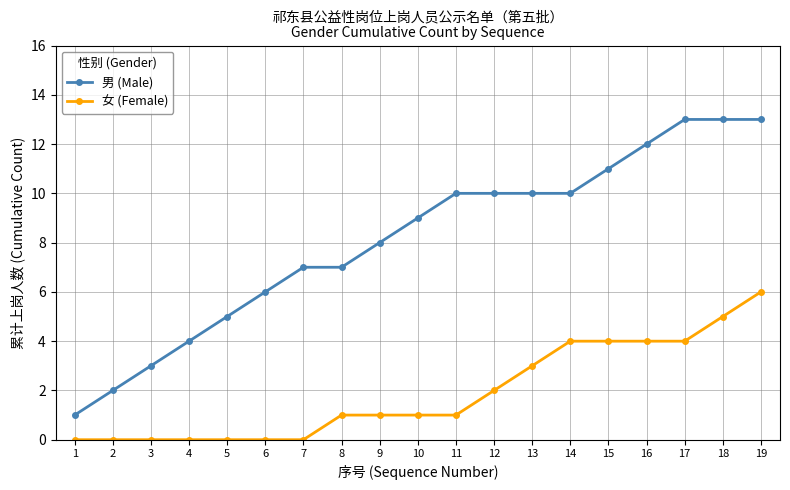

Is the value of 男 (Male) at 17 greater than the value of 女 (Female) at 10?

Yes